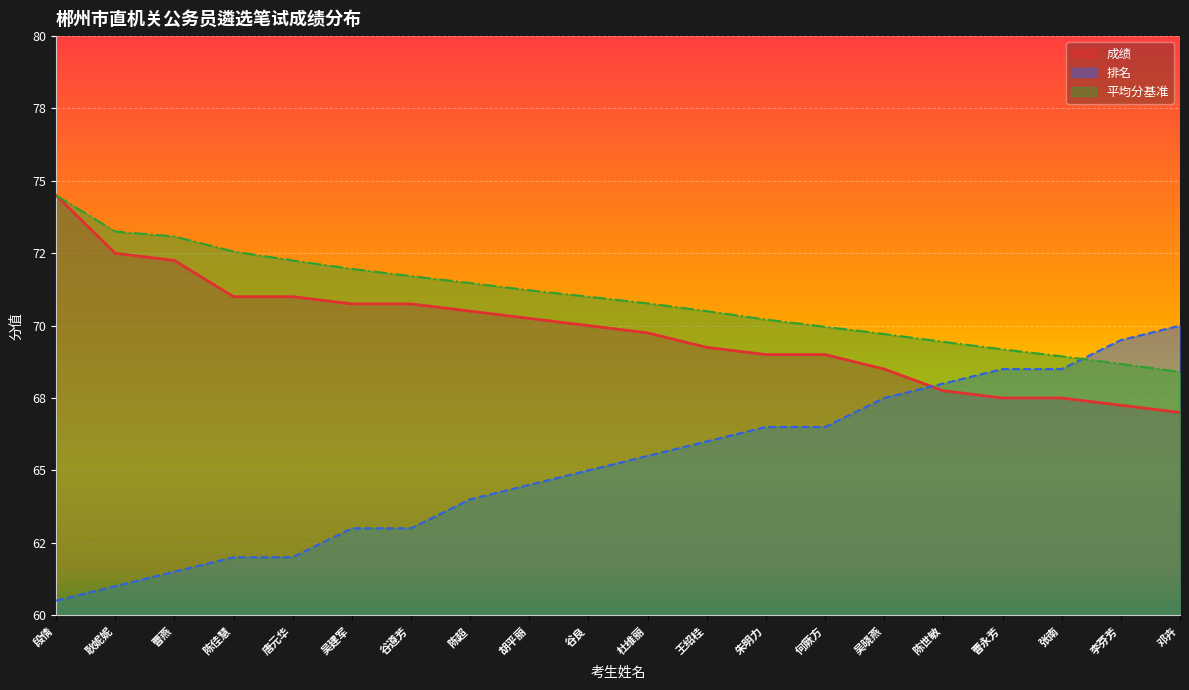

Reading left to right, extract all data points from this chart.

成绩: 74.5	72.5	72.2	71.0	71.0	70.8	70.8	70.5	70.2	70.0	69.8	69.2	69.0	69.0	68.5	67.8	67.5	67.5	67.2	67.0
排名: 60.5	61.0	61.5	62.0	62.0	63.0	63.0	64.0	64.5	65.0	65.5	66.0	66.5	66.5	67.5	68.0	68.5	68.5	69.5	70.0
平均分基准: 74.5	73.2	73.1	72.6	72.2	72.0	71.7	71.5	71.2	71.0	70.8	70.5	70.2	70.0	69.7	69.4	69.2	68.9	68.7	68.4